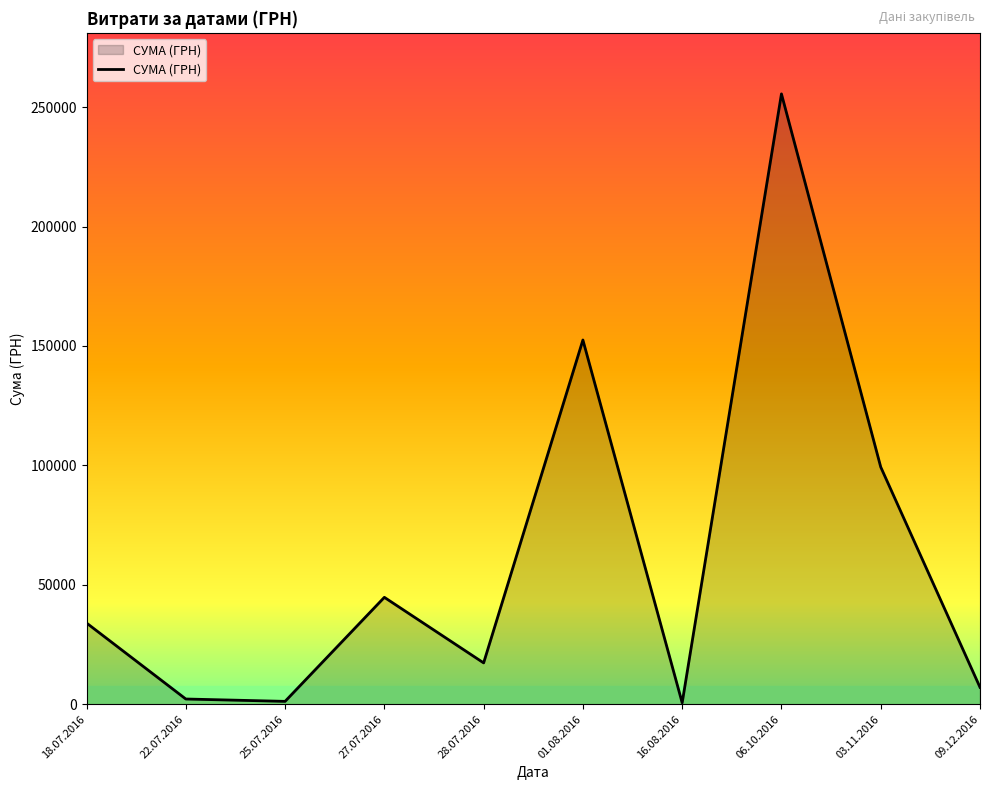

At which label is the value closest to 128075?

01.08.2016